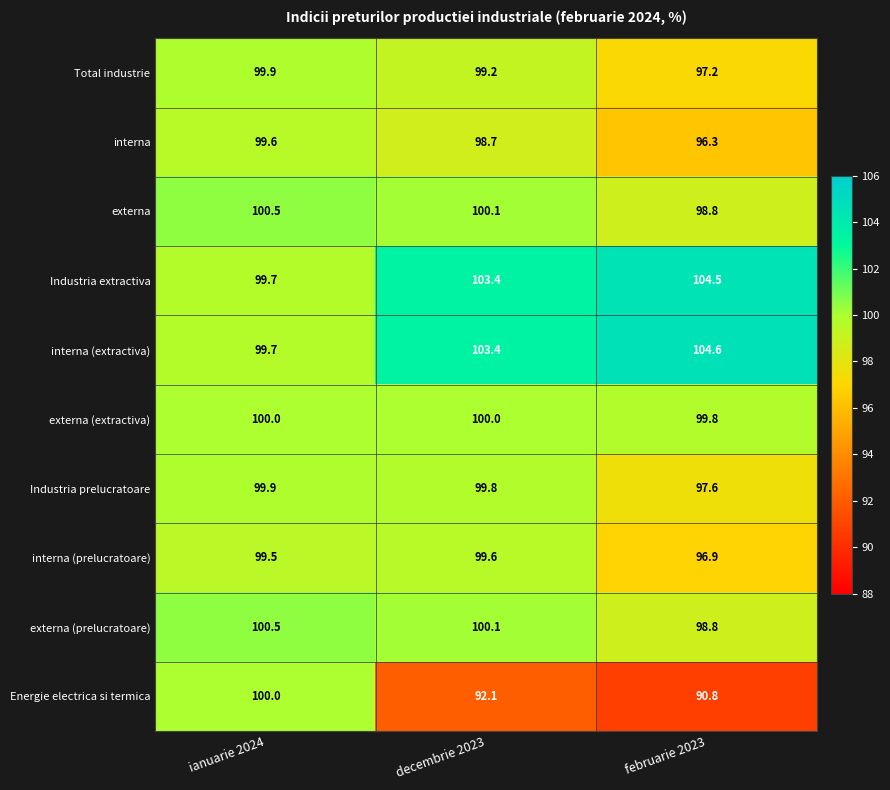

The value of interna (prelucratoare) at februarie 2023 is 26.5. True or false?

False